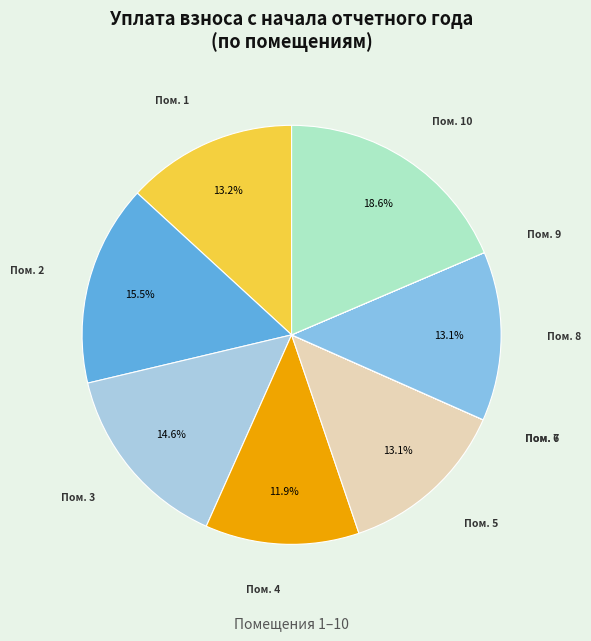

Combined, what portion of the pie is Пом. 5 and Пом. 8?

26.2%